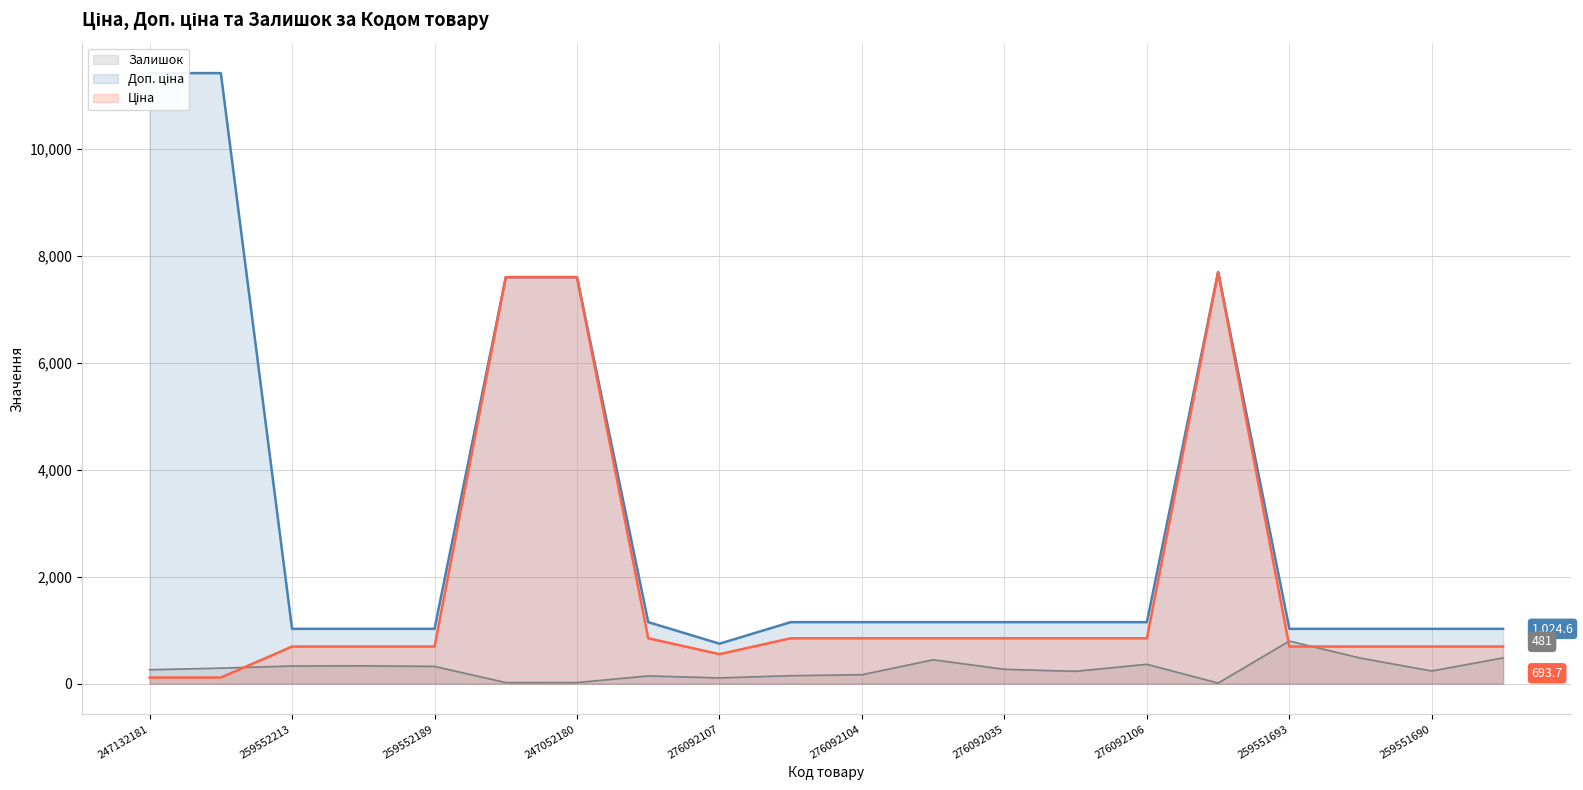

How many data points in Доп. ціна are less than 1149?

8